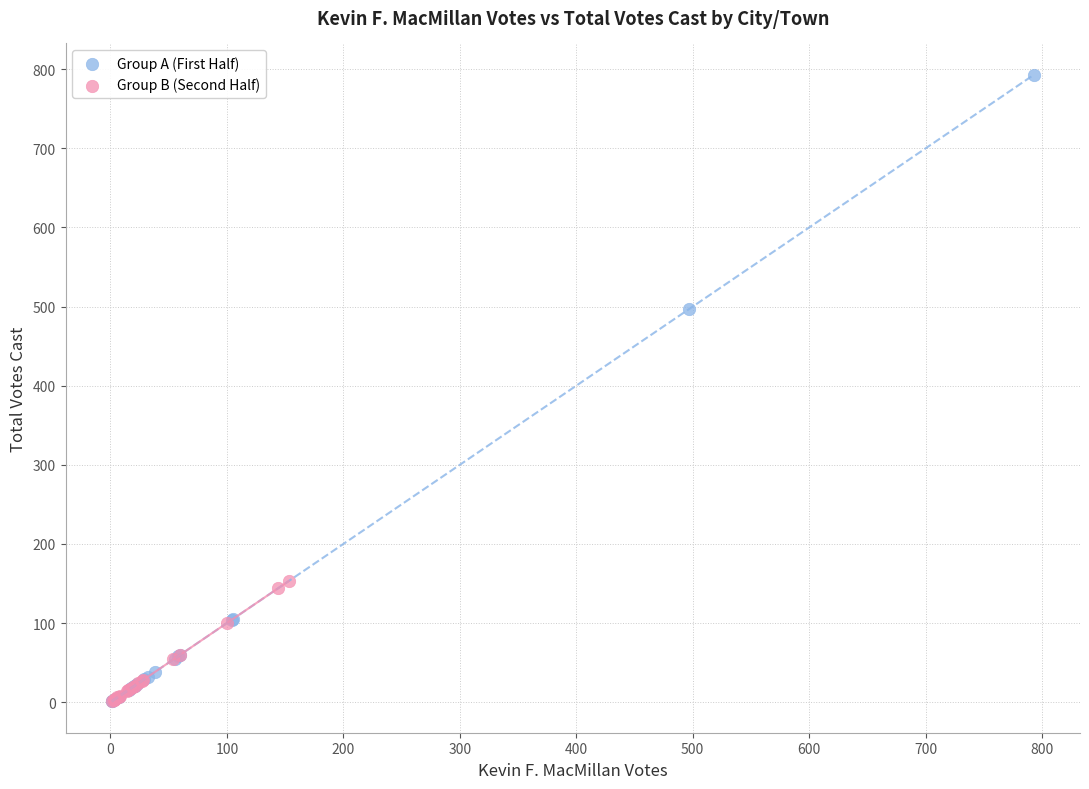

What are all the series names shown in the legend?

Group A (First Half), Group B (Second Half)